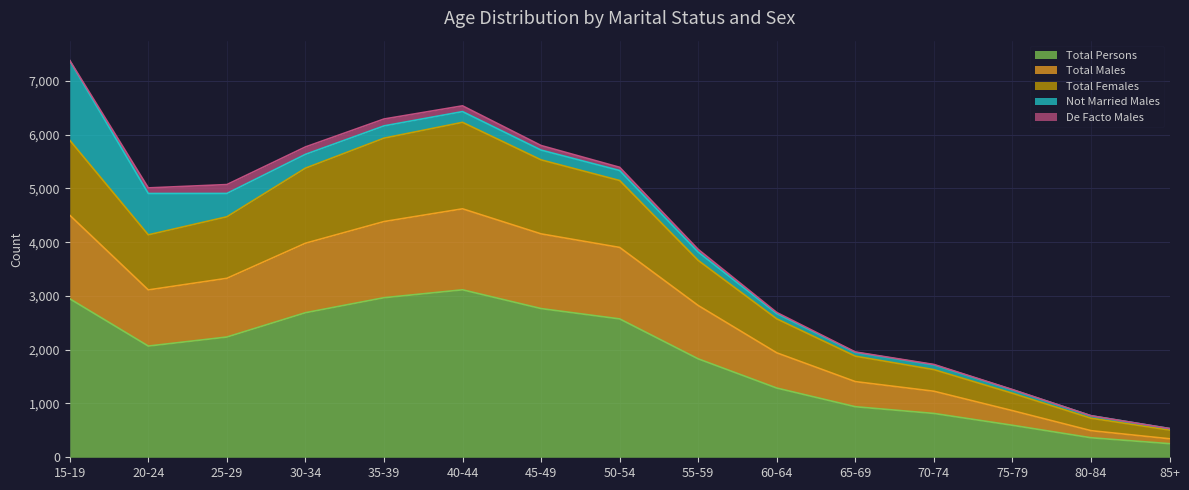

Does the chart display data point markers on the line(s)?

No